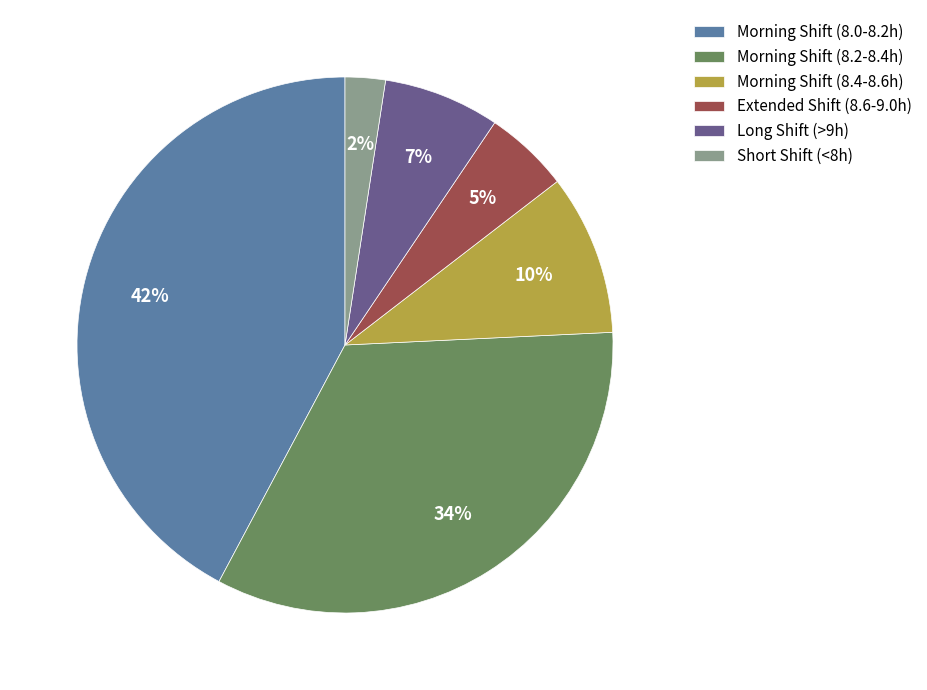

To the nearest percent, what portion does Morning Shift (8.2-8.4h) represent?

34%